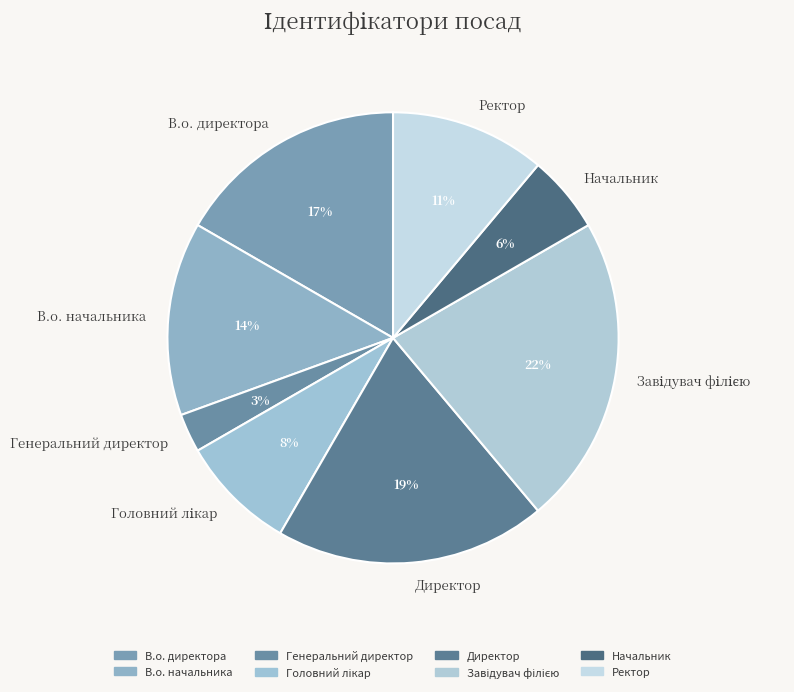

How many segments does this pie chart have?

8